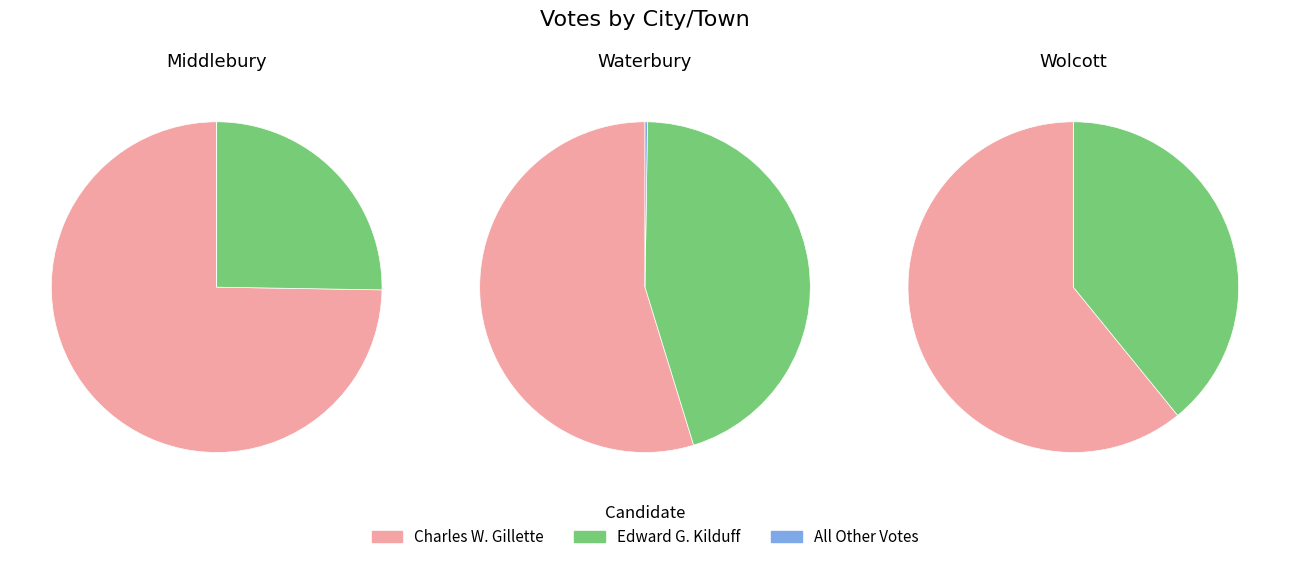

What is the difference between the highest and lowest values at Middlebury?

71